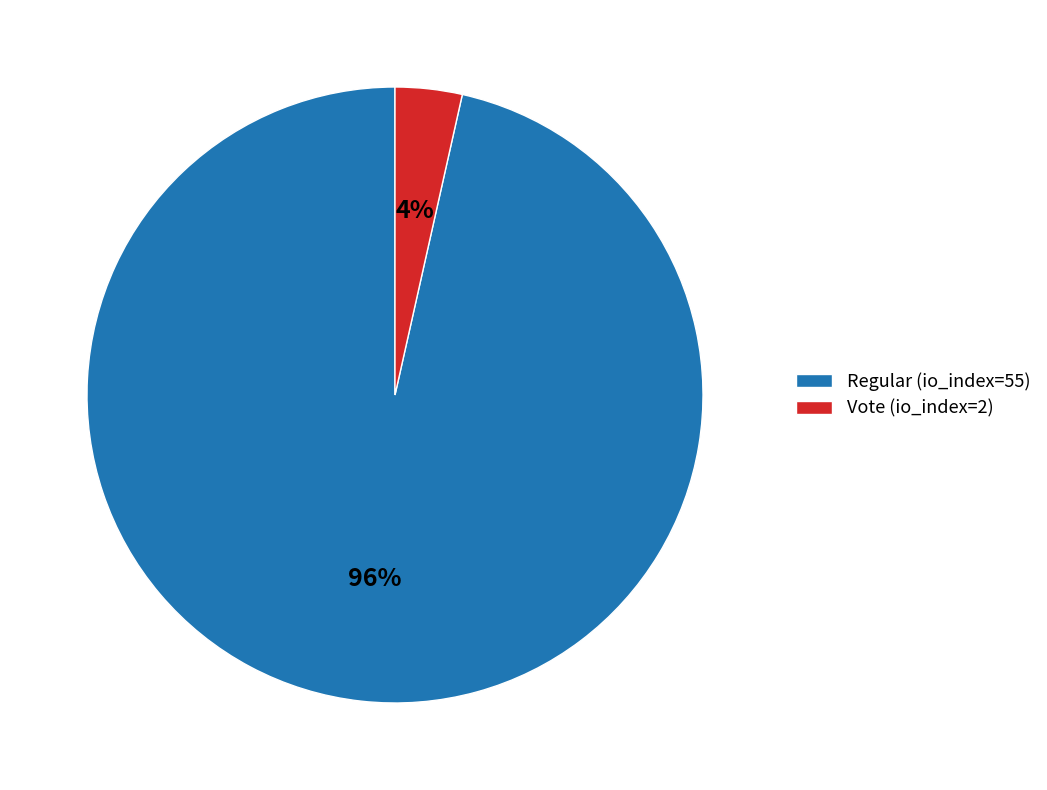

Do Regular (io_index=55) and Vote (io_index=2) together represent more than half of the pie?

Yes